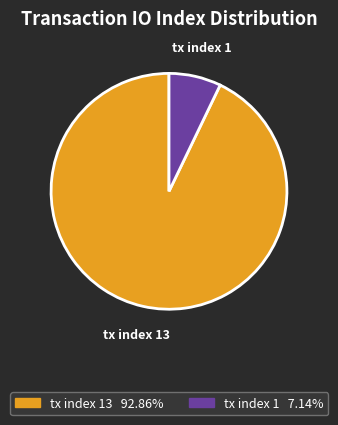

Rank the categories by value from lowest to highest.

tx index 1, tx index 13